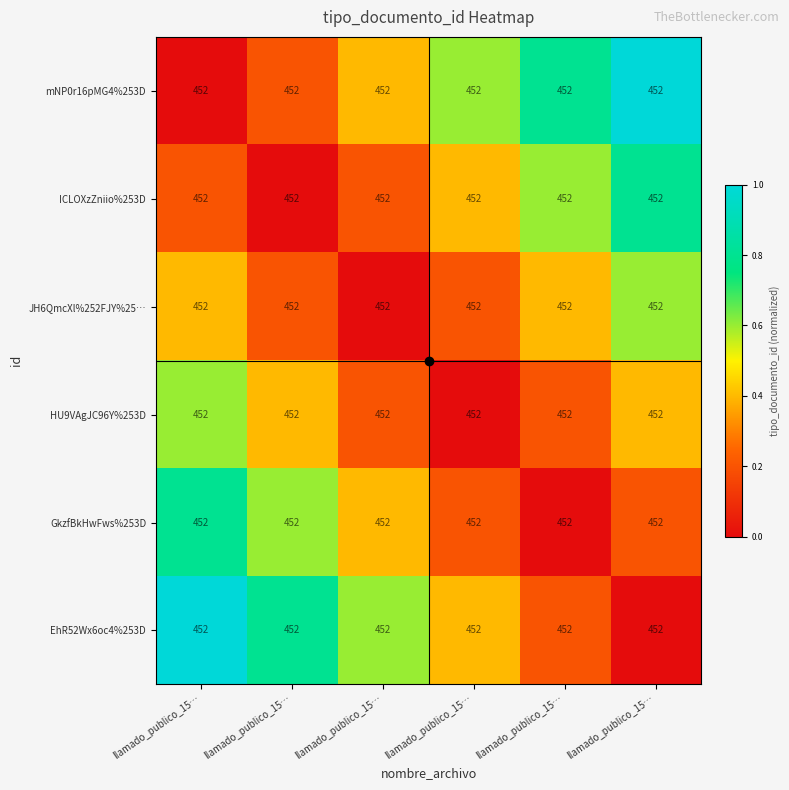

Reading left to right, what are all the values shown in this chart?

mNP0r16pMG4%253D: llamado_publico_15…=452.0	llamado_publico_15…=452.0	llamado_publico_15…=452.0	llamado_publico_15…=452.0	llamado_publico_15…=452.0	llamado_publico_15…=452.0
ICLOXzZniio%253D: llamado_publico_15…=452.0	llamado_publico_15…=452.0	llamado_publico_15…=452.0	llamado_publico_15…=452.0	llamado_publico_15…=452.0	llamado_publico_15…=452.0
JH6QmcXl%252FJY%25…: llamado_publico_15…=452.0	llamado_publico_15…=452.0	llamado_publico_15…=452.0	llamado_publico_15…=452.0	llamado_publico_15…=452.0	llamado_publico_15…=452.0
HU9VAgJC96Y%253D: llamado_publico_15…=452.0	llamado_publico_15…=452.0	llamado_publico_15…=452.0	llamado_publico_15…=452.0	llamado_publico_15…=452.0	llamado_publico_15…=452.0
GkzfBkHwFws%253D: llamado_publico_15…=452.0	llamado_publico_15…=452.0	llamado_publico_15…=452.0	llamado_publico_15…=452.0	llamado_publico_15…=452.0	llamado_publico_15…=452.0
EhR52Wx6oc4%253D: llamado_publico_15…=452.0	llamado_publico_15…=452.0	llamado_publico_15…=452.0	llamado_publico_15…=452.0	llamado_publico_15…=452.0	llamado_publico_15…=452.0